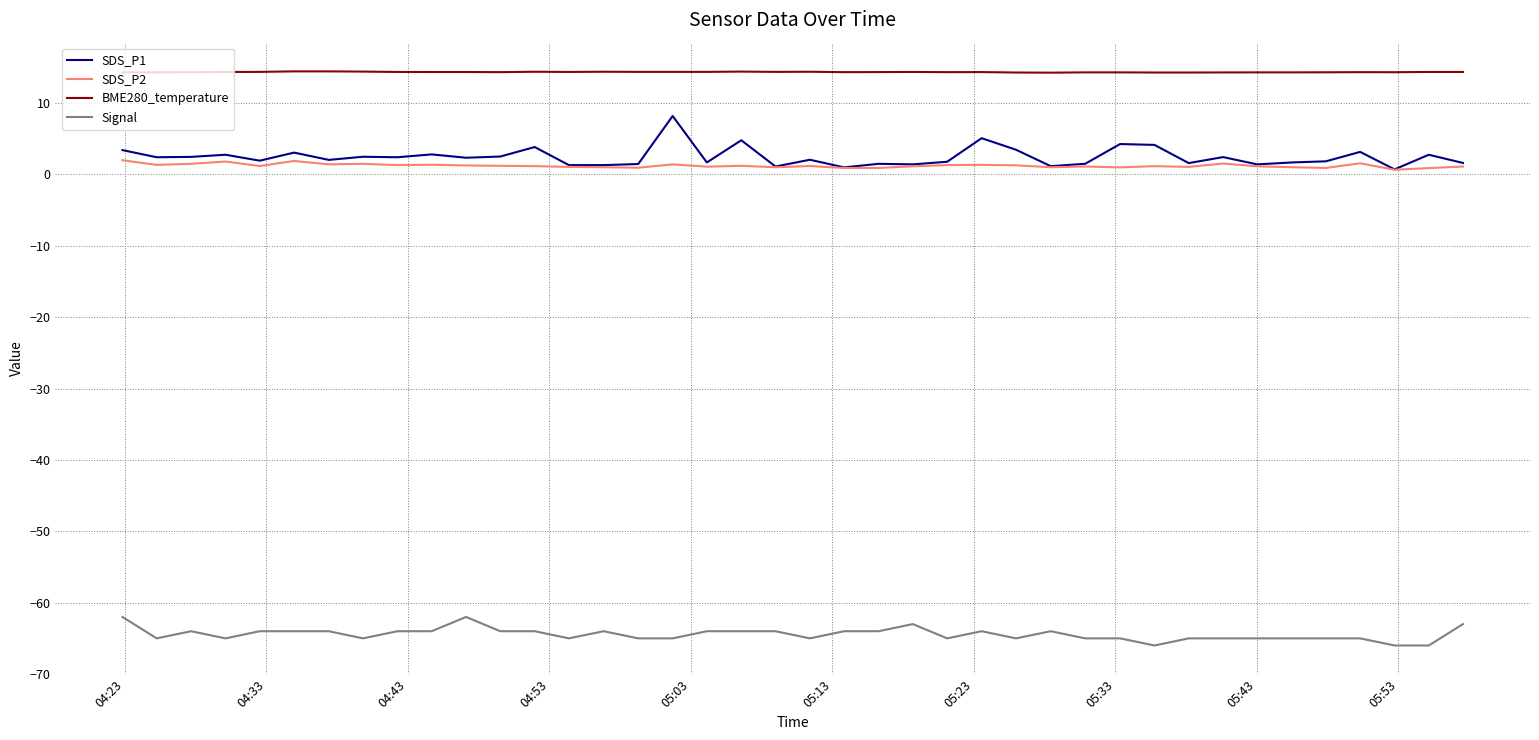

True or false: SDS_P1 and Signal intersect in this chart.

False